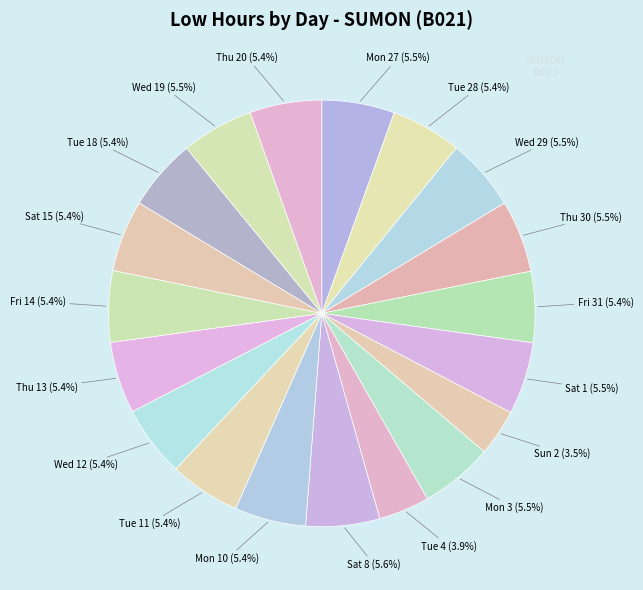

Does any single category account for the majority?

No